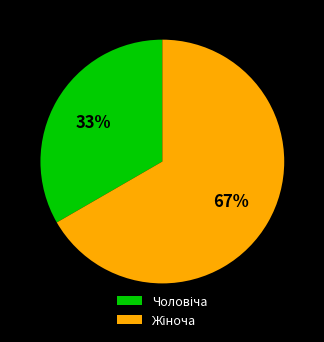

Is there any slice that represents more than half of the pie?

Yes